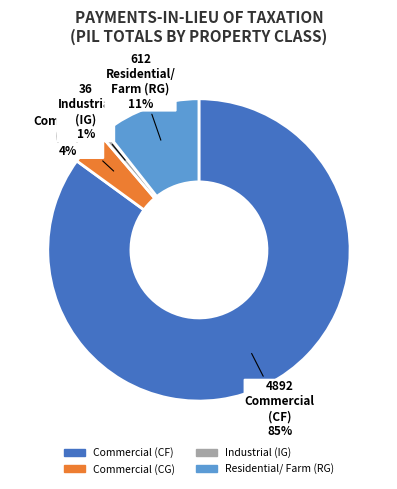

True or false: Commercial (CF) accounts for 85% of the total.

True